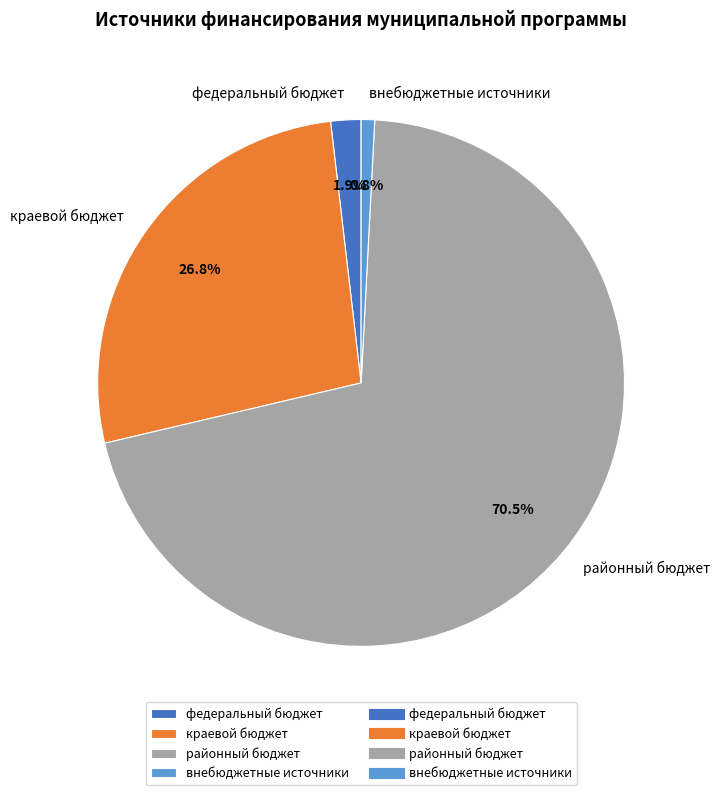

Which slice is the largest?

районный бюджет